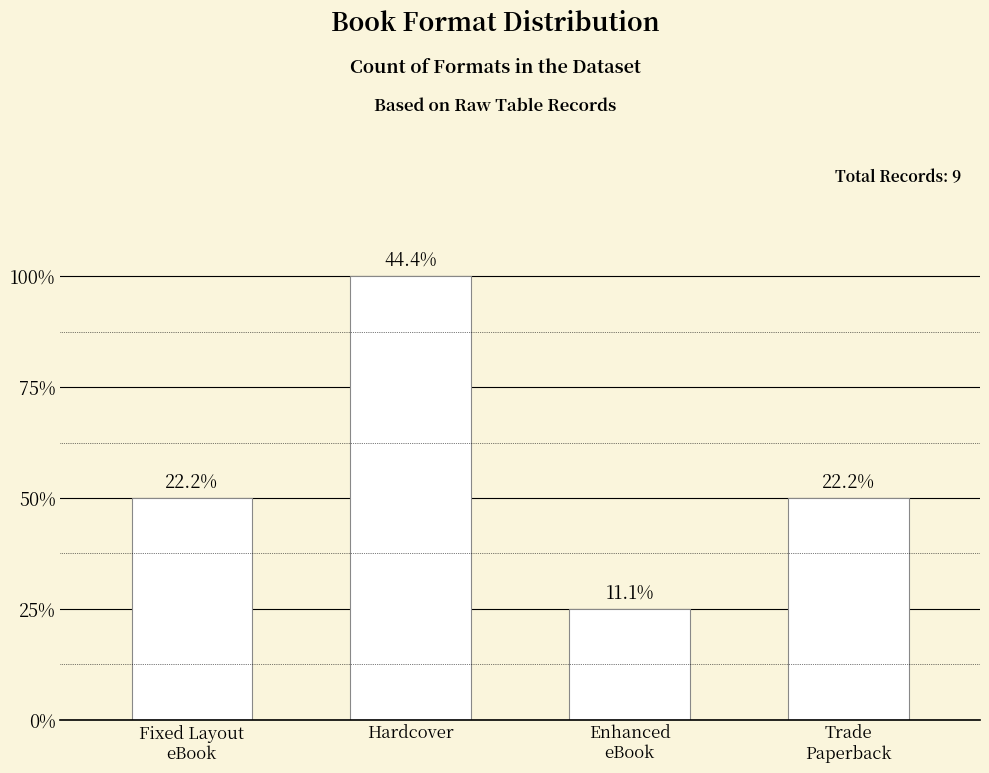

Is it true that the value at Fixed Layout
eBook is 3?

False